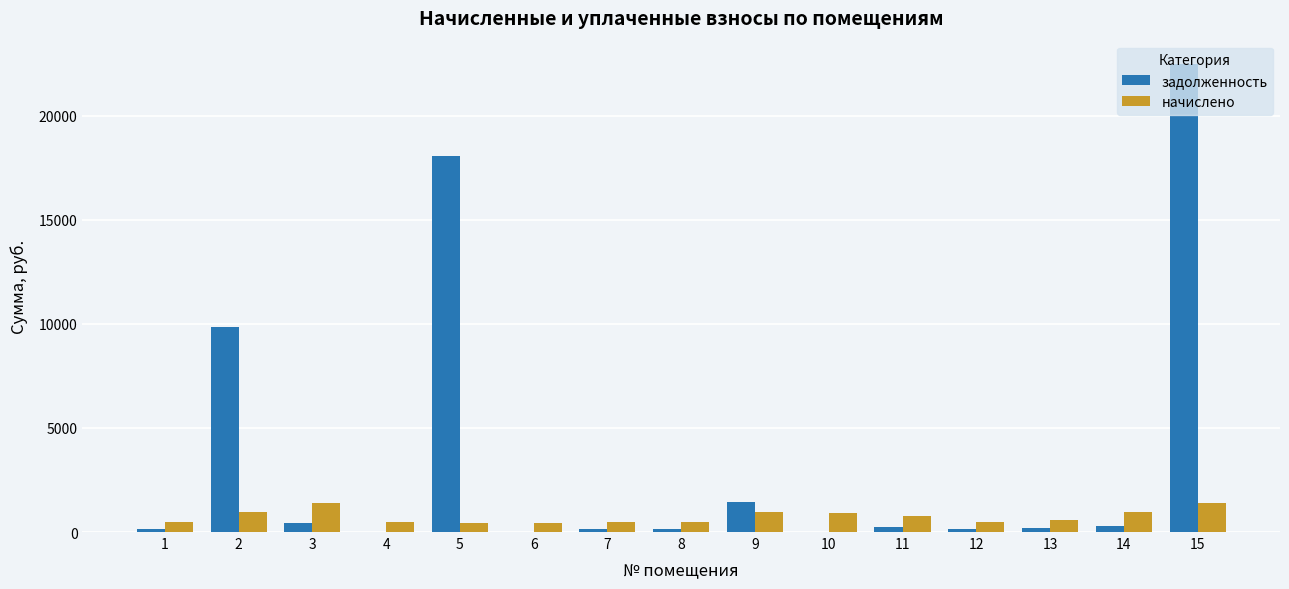

How many data points in начислено are above 561?

8